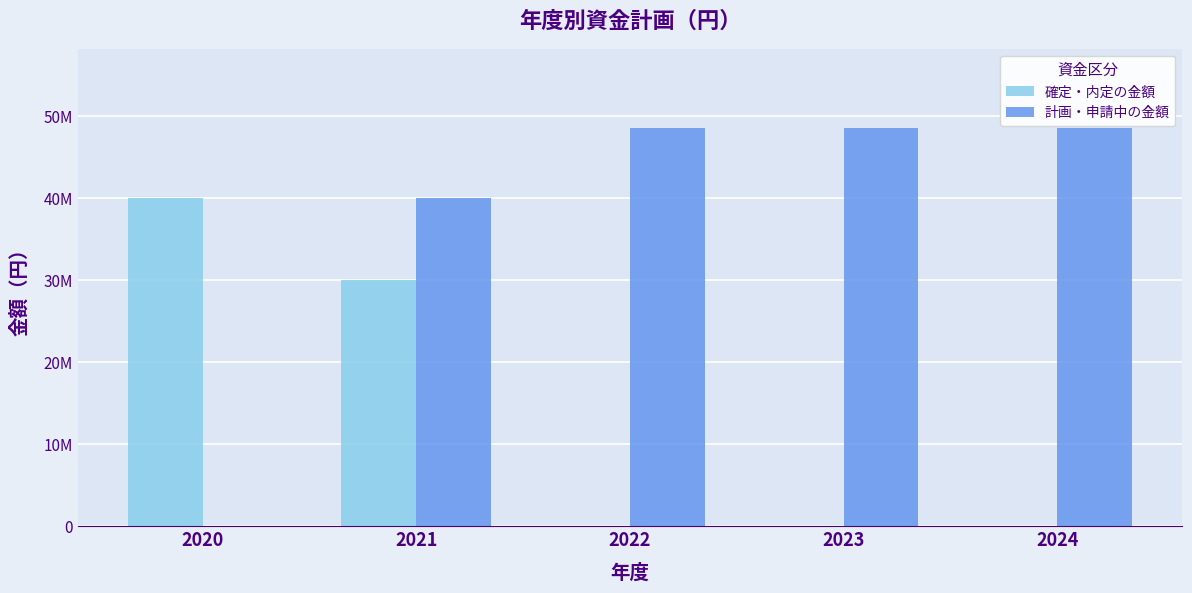

Reading right to left, what are all the values shown in this chart?

確定・内定の金額: 0	0	0	30000000	40000000
計画・申請中の金額: 48500000	48500000	48500000	40000000	0